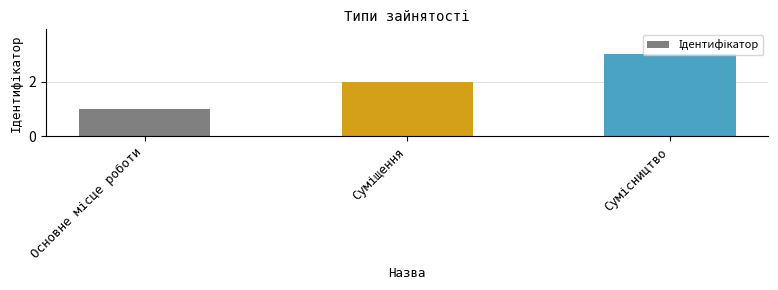

Count the values in the range 1 to 3.

3